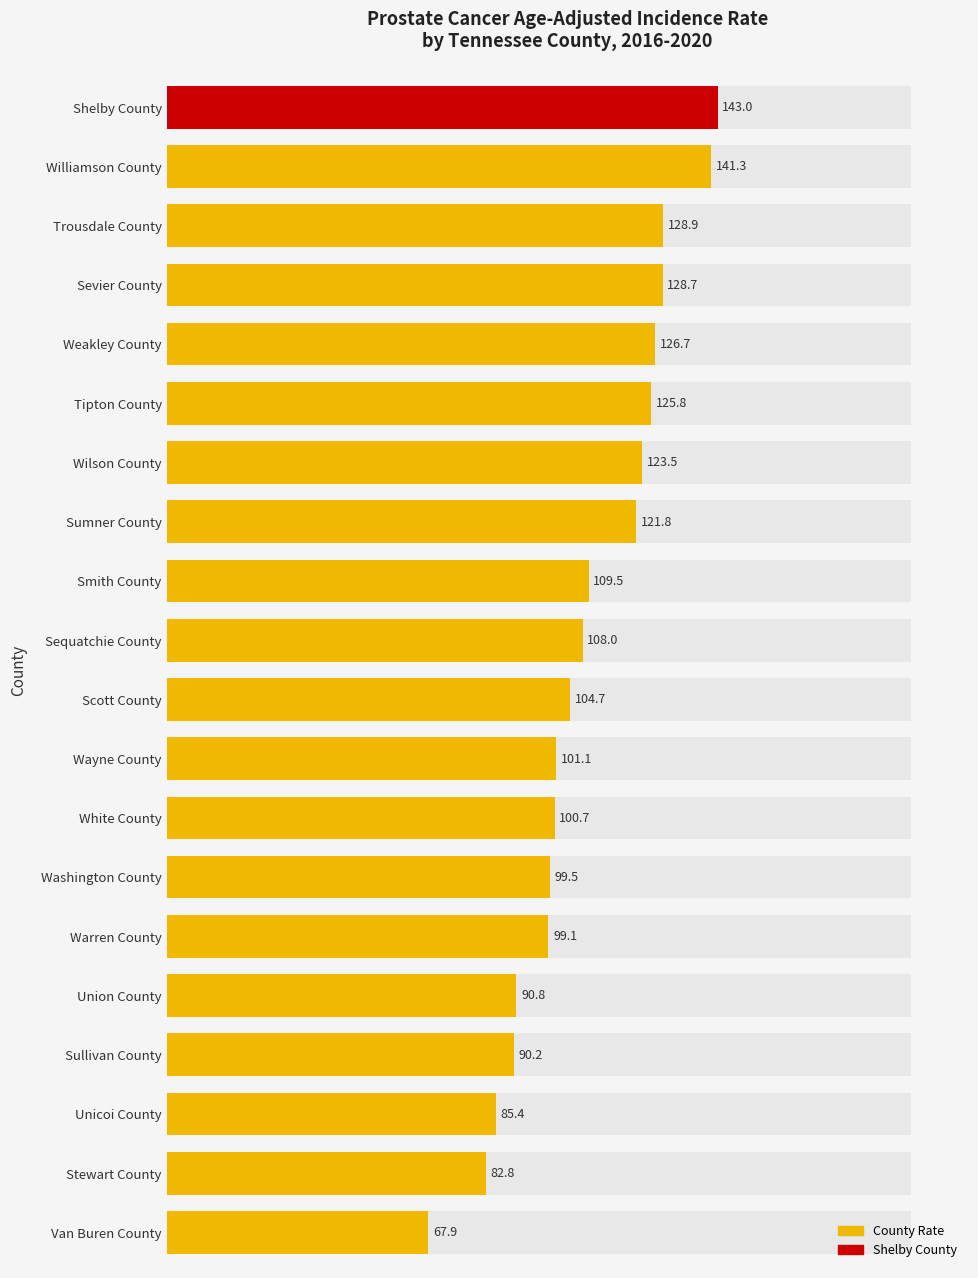

List the labels in order of value, largest first.

0, 1, 2, 3, 4, 5, 6, 7, 8, 9, 10, 11, 12, 13, 14, 15, 16, 17, 18, 19